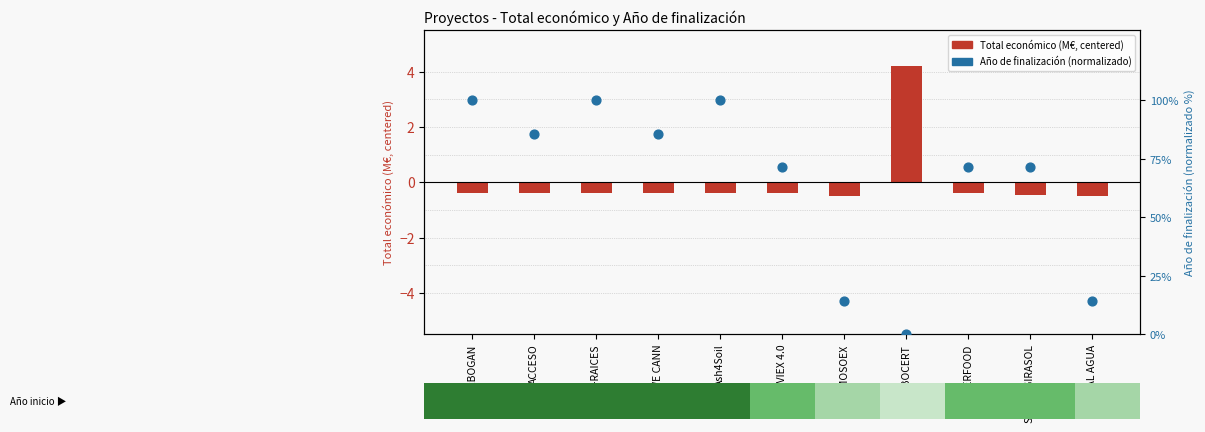

At which category is the sum across all series the highest?

VIÑA-RAICES